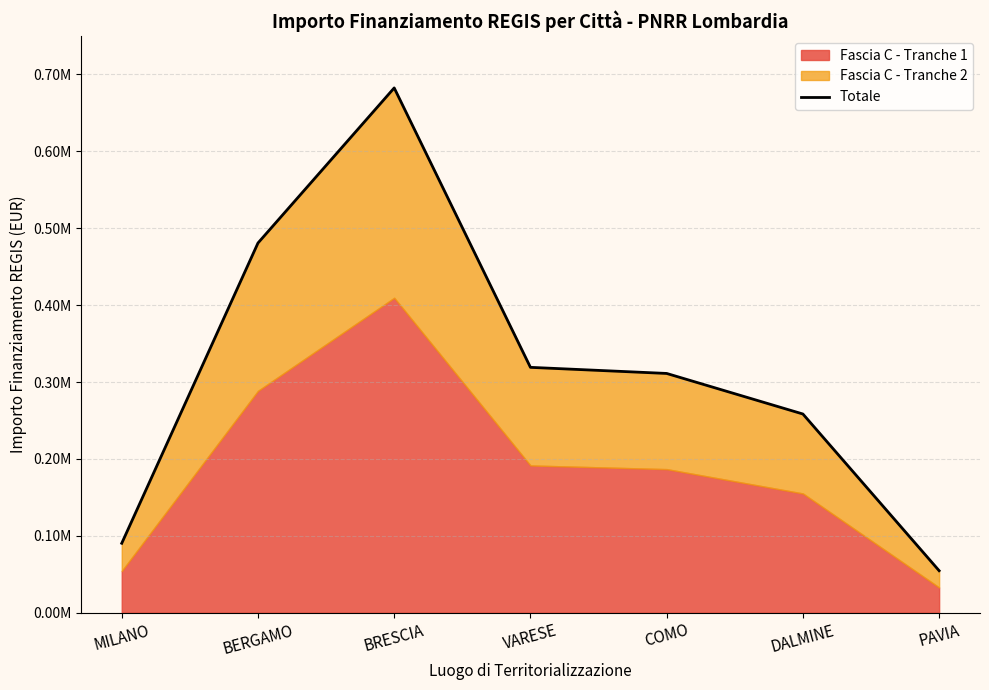

The chart shows a value of 1148992.7 at BRESCIA. True or false?

False